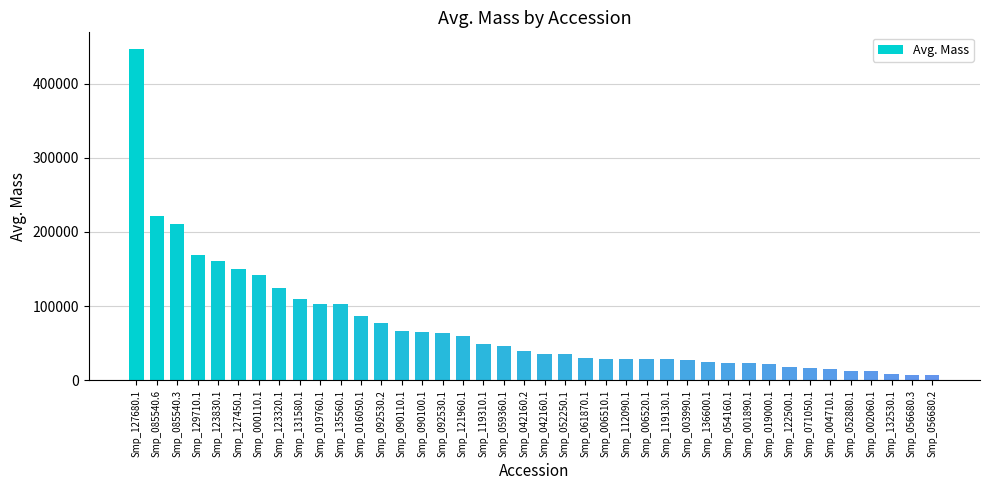

What is the ratio of the value at Smp_006520.1 to the value at Smp_136600.1?

1.1